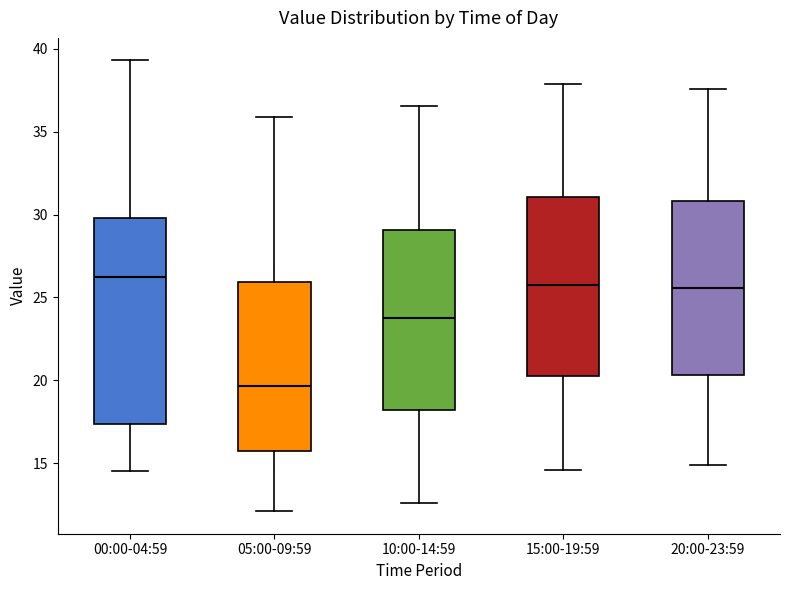

Reading left to right, transcribe this box plot: for each box, give where its median line is, the range the box spans, and where its two whiskers end, as read against the y-axis. The values are not printed on the chart, so give them approximately, as read against the axis.

00:00-04:59: median 26.5, box 17.5 to 30.0, whiskers 14.5 to 39.5
05:00-09:59: median 19.5, box 15.5 to 26.0, whiskers 12.0 to 36.0
10:00-14:59: median 23.5, box 18.0 to 29.0, whiskers 12.5 to 36.5
15:00-19:59: median 25.5, box 20.0 to 31.0, whiskers 14.5 to 38.0
20:00-23:59: median 25.5, box 20.5 to 31.0, whiskers 15.0 to 37.5